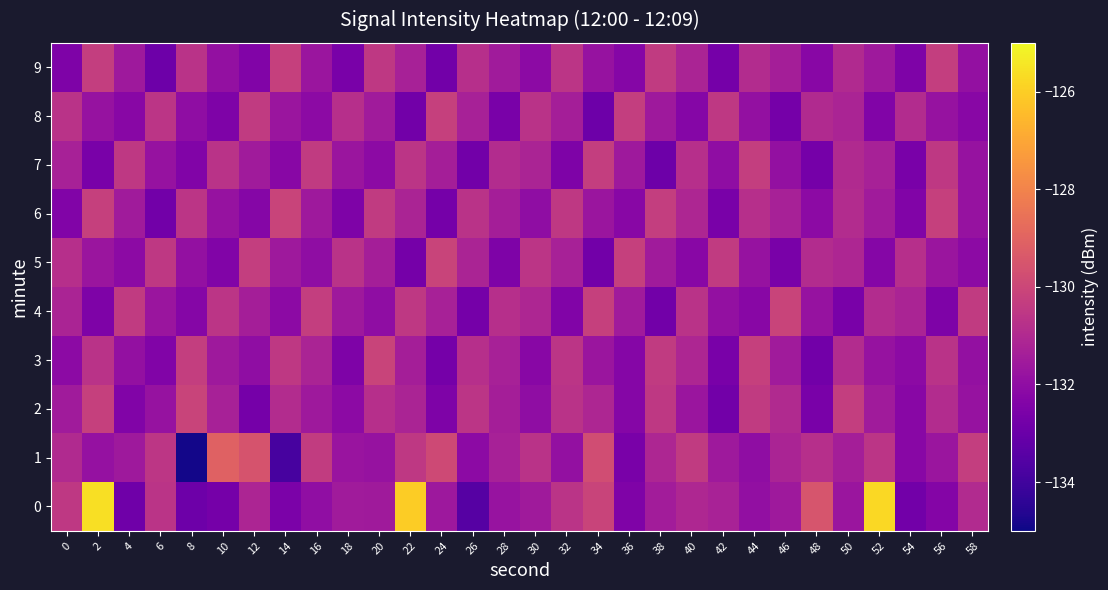

Between 52 and 36, which is larger?

52